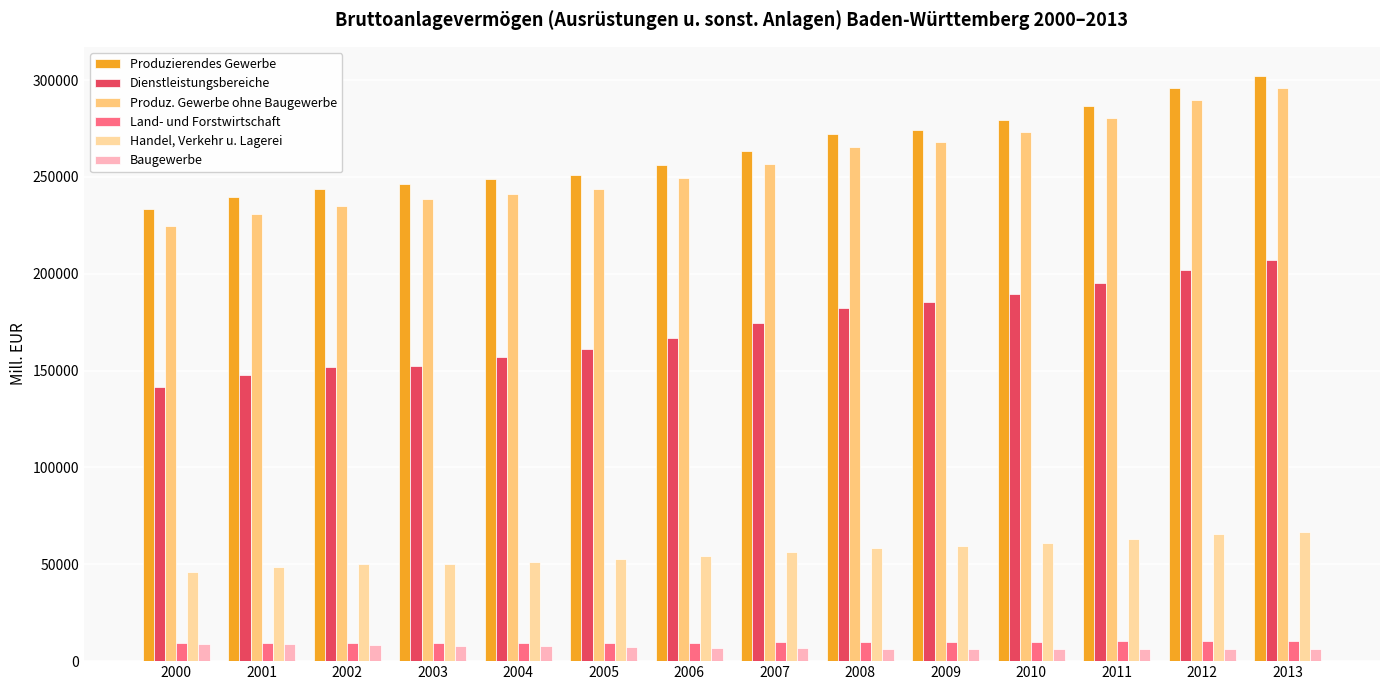

At which label does Produzierendes Gewerbe first exceed 263232?

2007